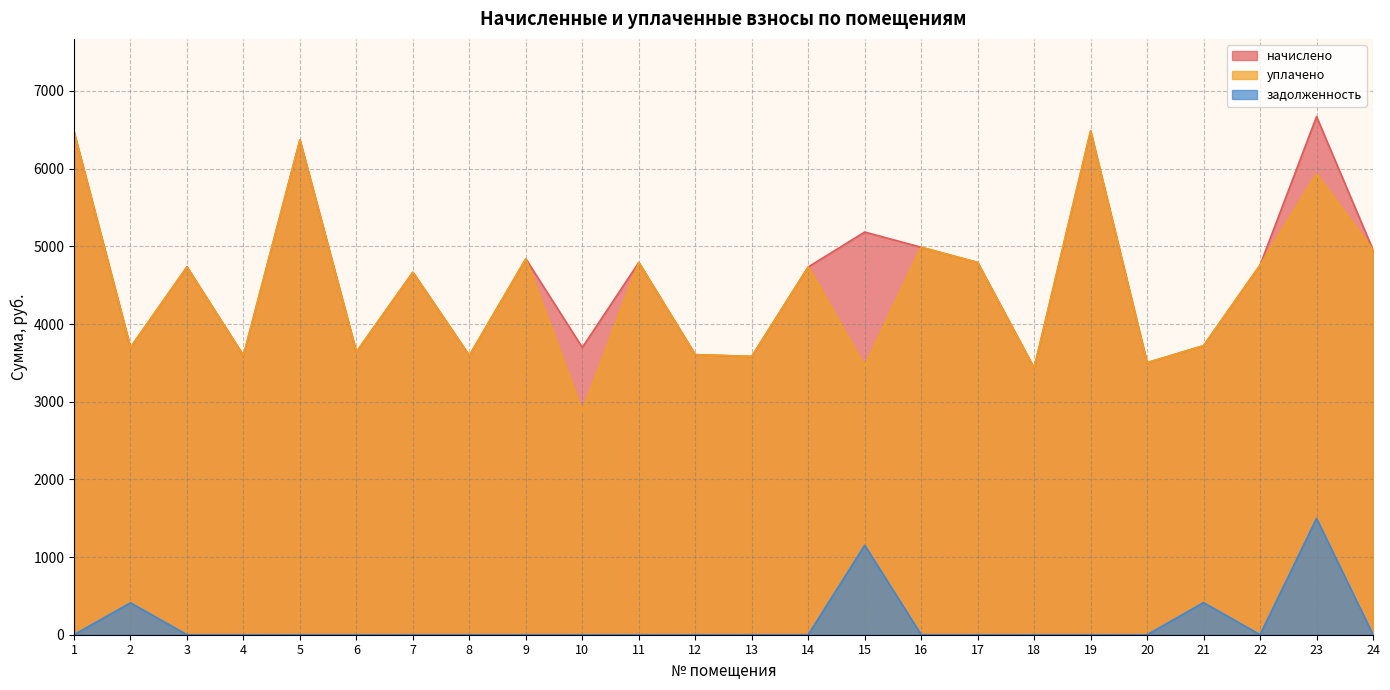

Where is the first local minimum for начислено?

2